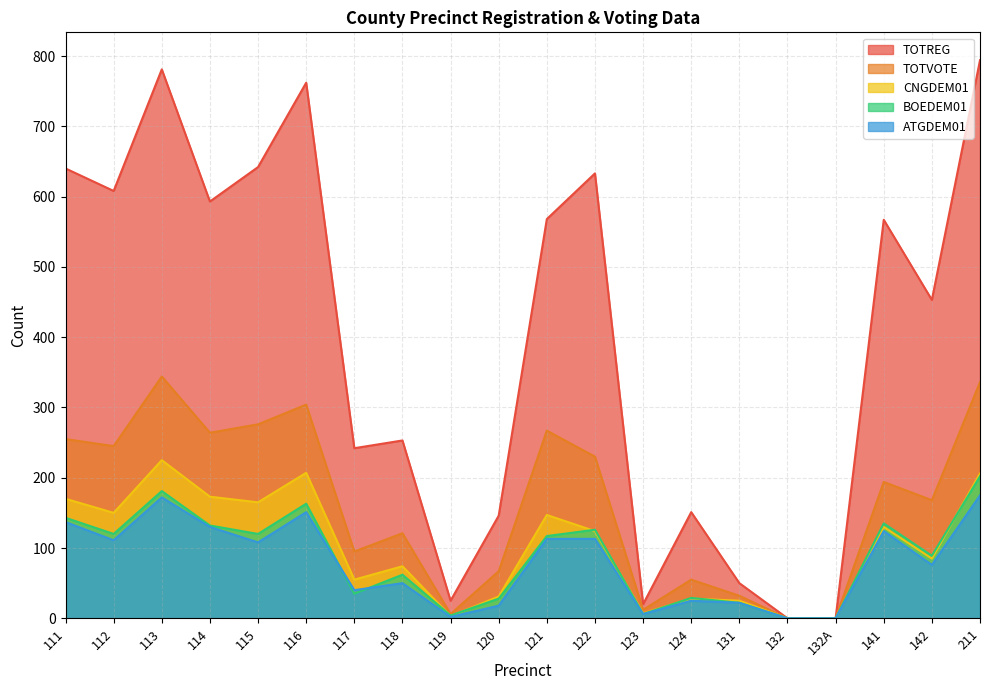

True or false: CNGDEM01 has a value of 7 at 123.

True